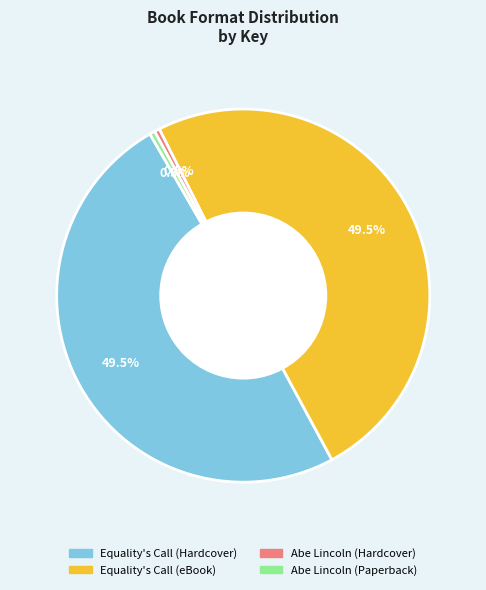

Is Abe Lincoln (Paperback) the majority of the pie?

No